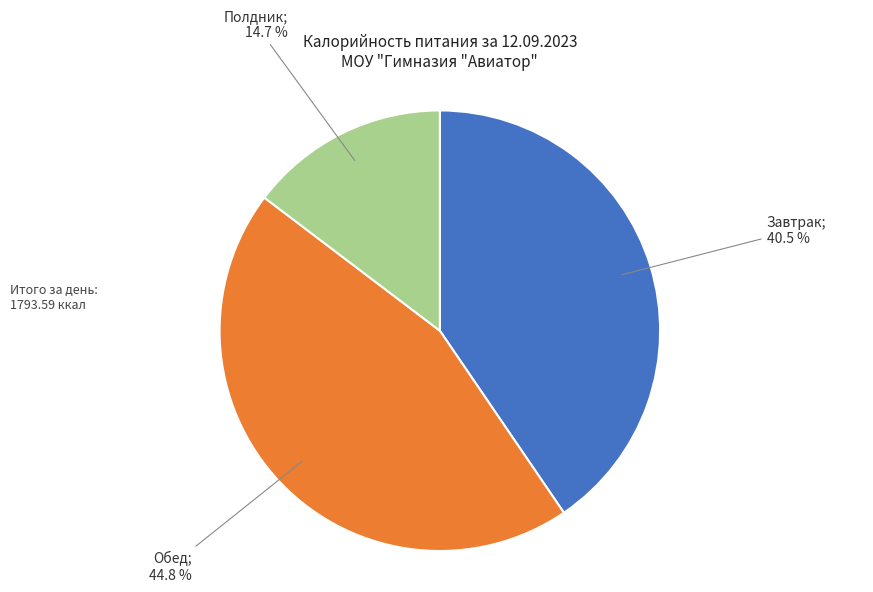

How many segments does this pie chart have?

3